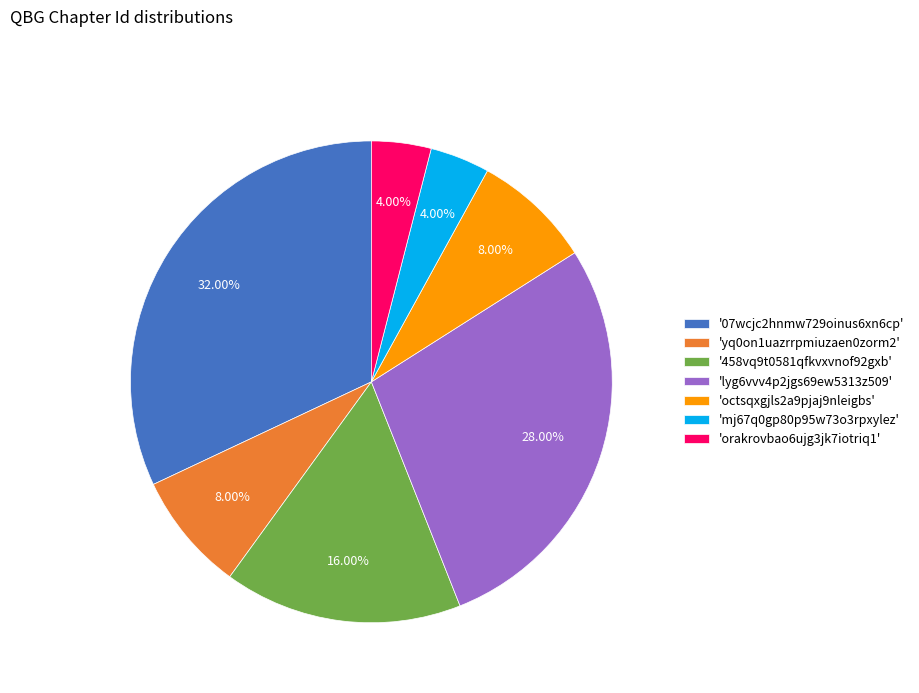

Approximately how many times larger is the value at '07wcjc2hnmw729oinus6xn6cp' compared to 'mj67q0gp80p95w73o3rpxylez'?

8.0